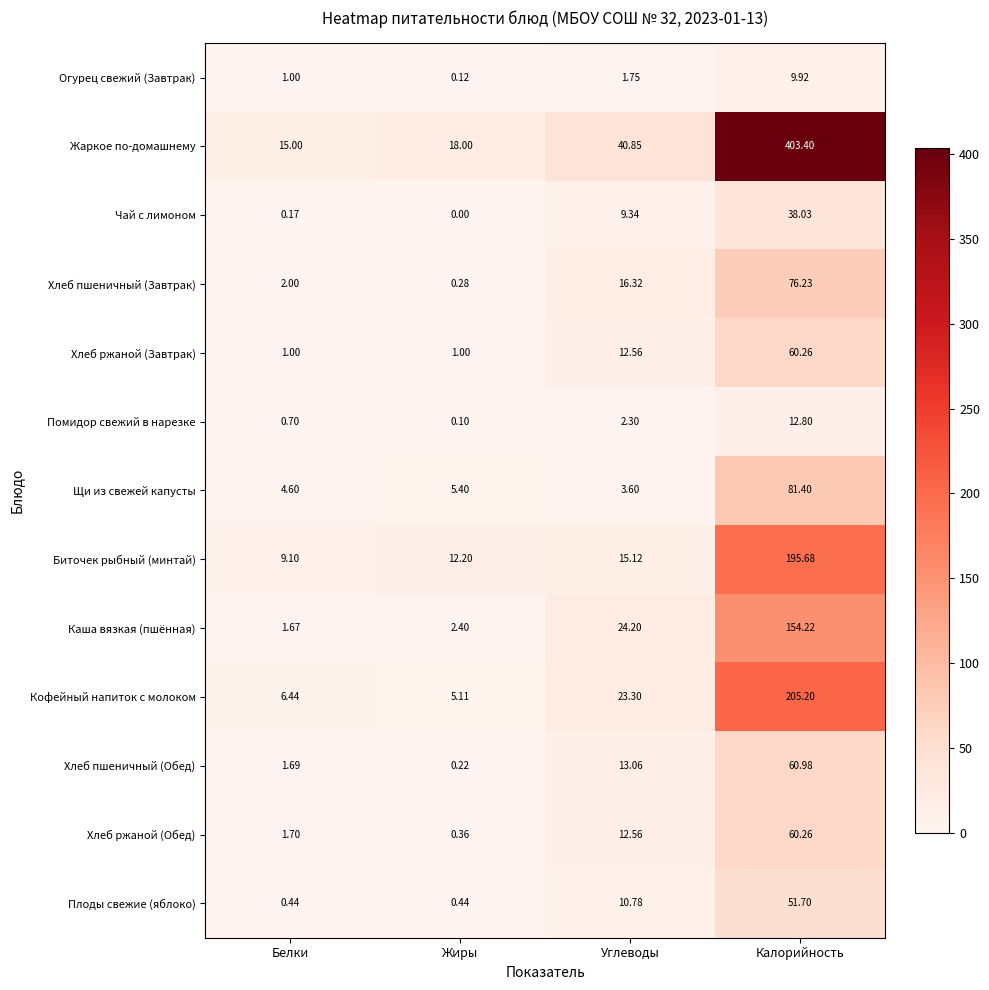

Where is Щи из свежей капусты nearest to the value 42?

Жиры